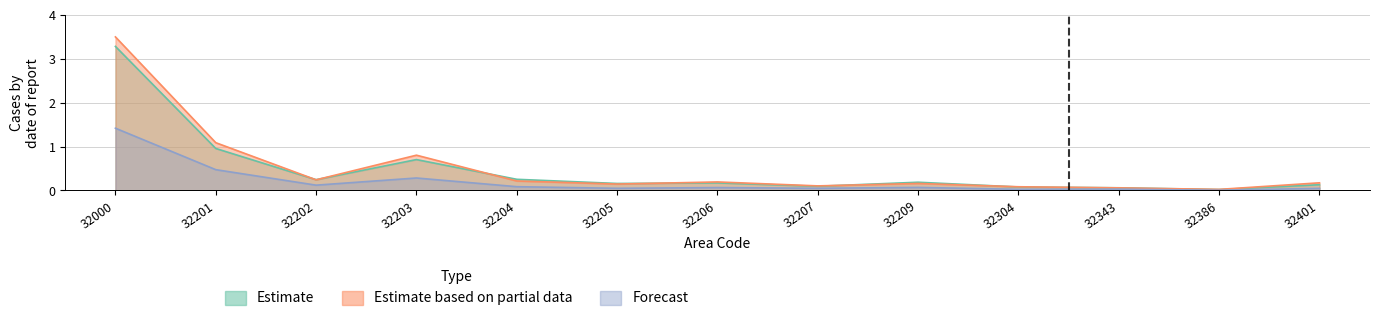

What are all the series names shown in the legend?

Estimate, Estimate based on partial data, Forecast